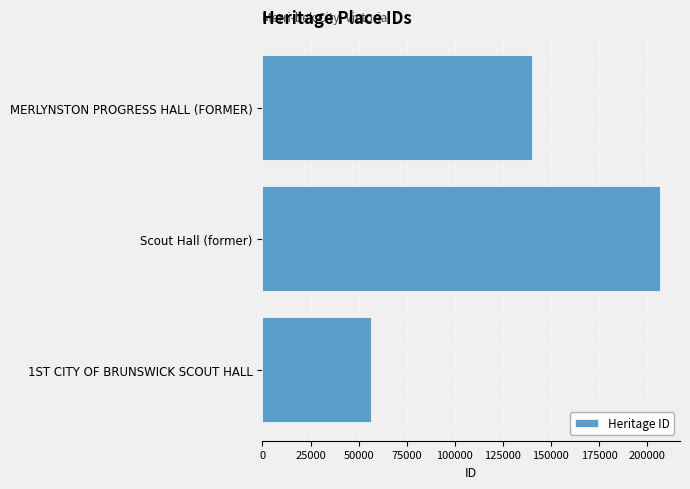

The chart shows a value of 206796 at Scout Hall (former). True or false?

True